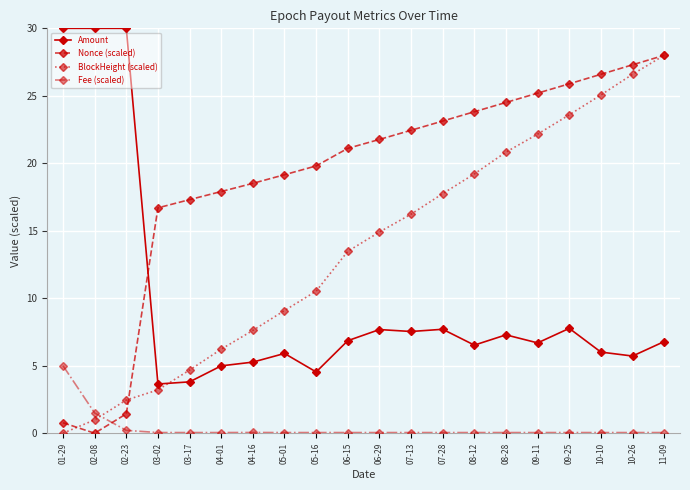

Which series ends up on top after the final intersection of Amount and BlockHeight (scaled)?

BlockHeight (scaled)